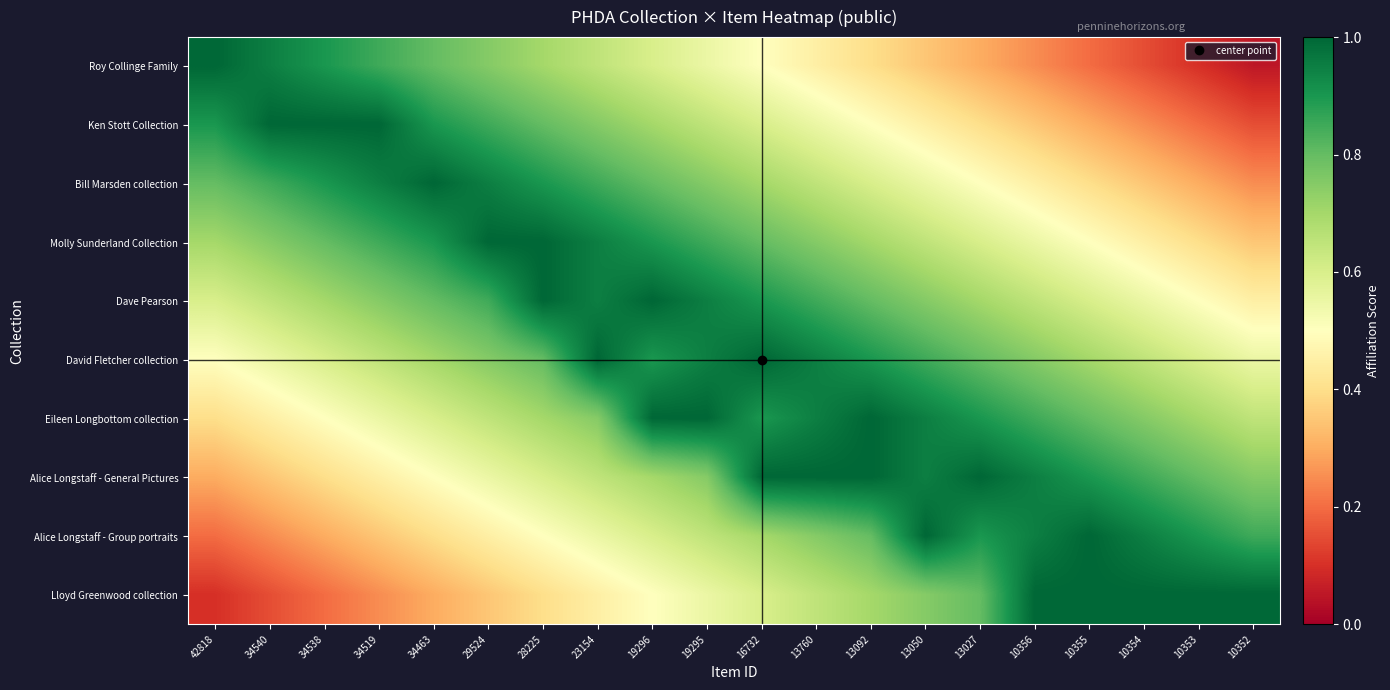

What is the total value across all series at 29524?

7.2